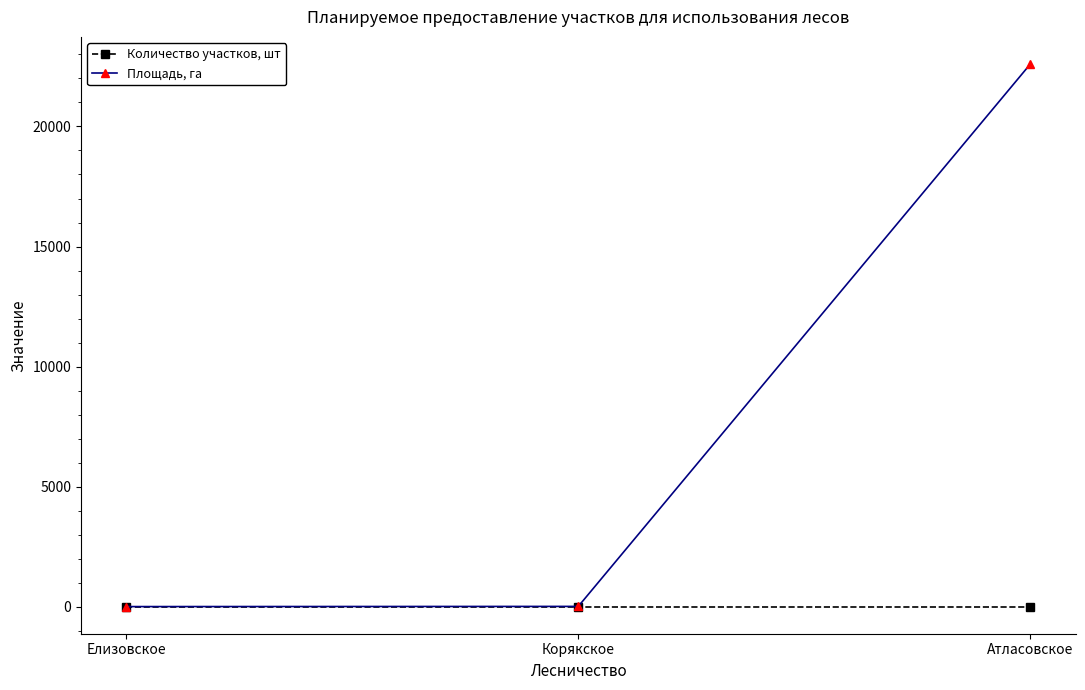

At which category is the sum across all series the highest?

Атласовское